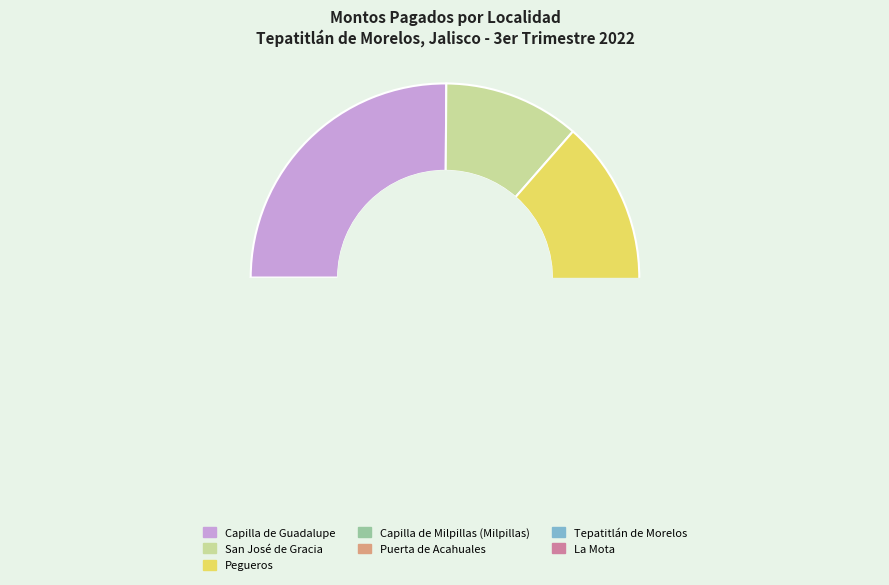

Does San José de Gracia represent more than half of the total?

No